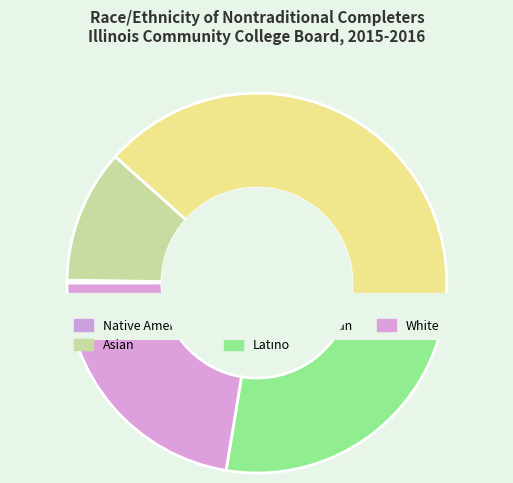

Is it true that 2 or More Races is 11% of the pie?

False